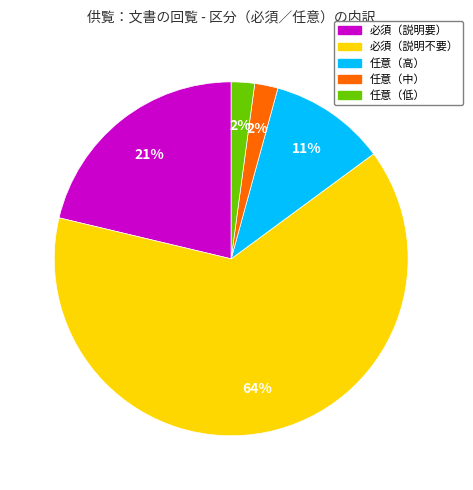

How many slices are in this pie chart?

5